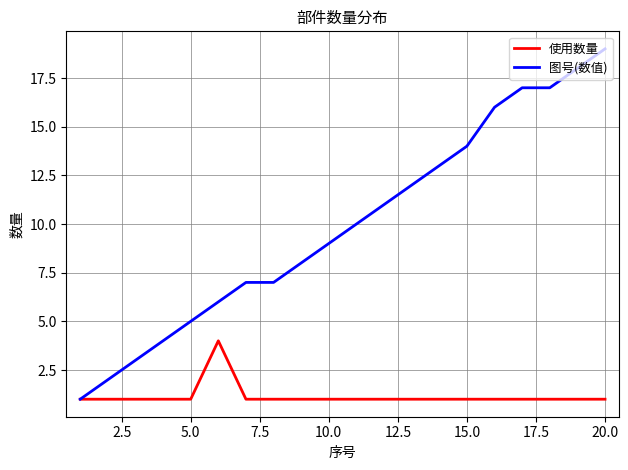

What are all the series names shown in the legend?

使用数量, 图号(数值)